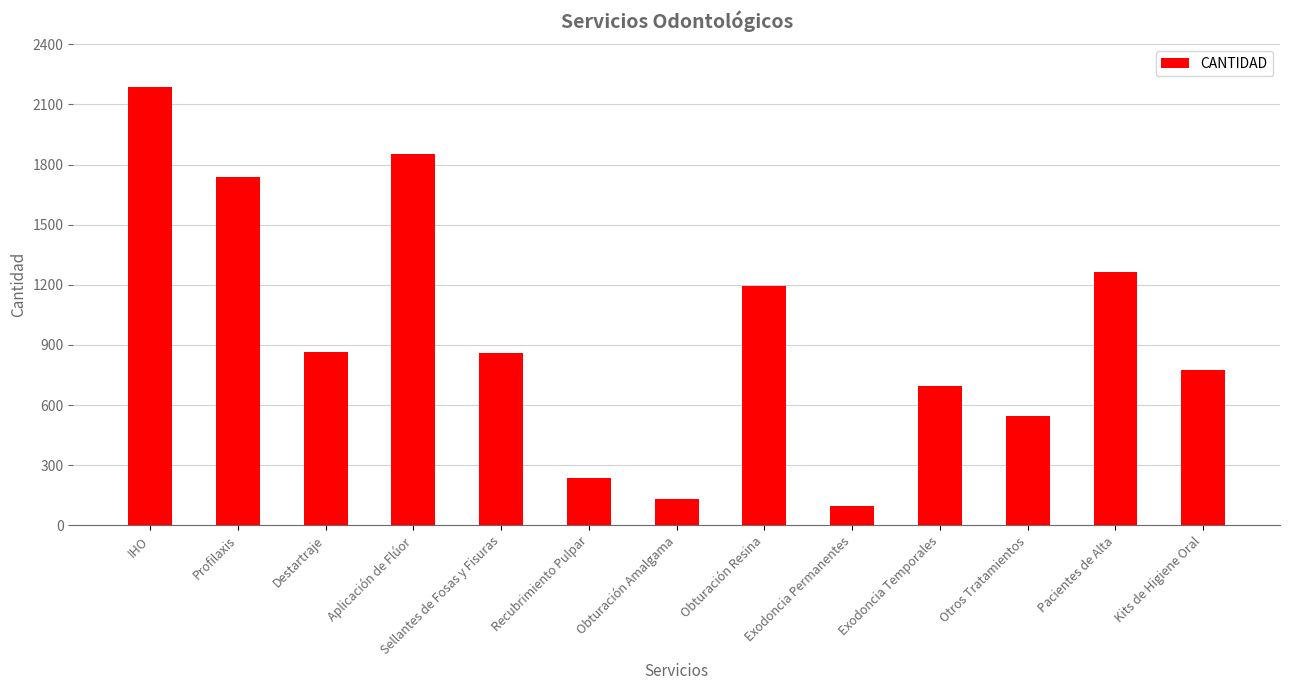

Is it true that the value at Exodoncia Temporales is 696?

True